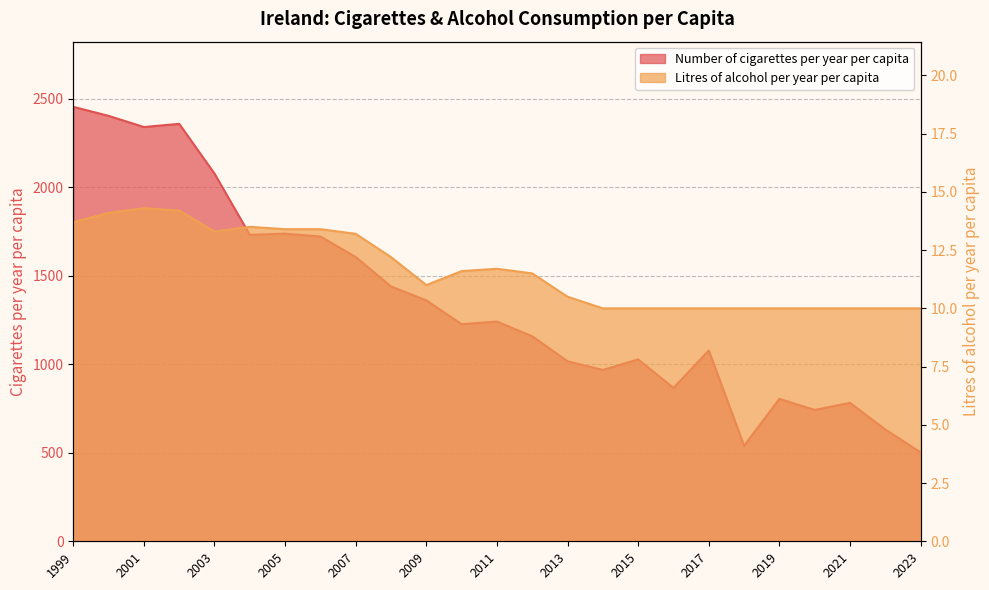

What are all the series names shown in the legend?

Number of cigarettes per year per capita, Litres of alcohol per year per capita